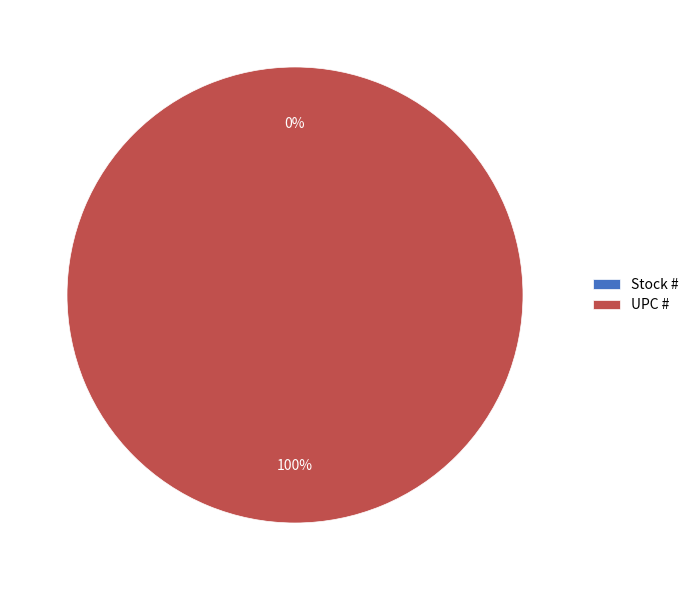

Rank the categories by value from highest to lowest.

UPC #, Stock #